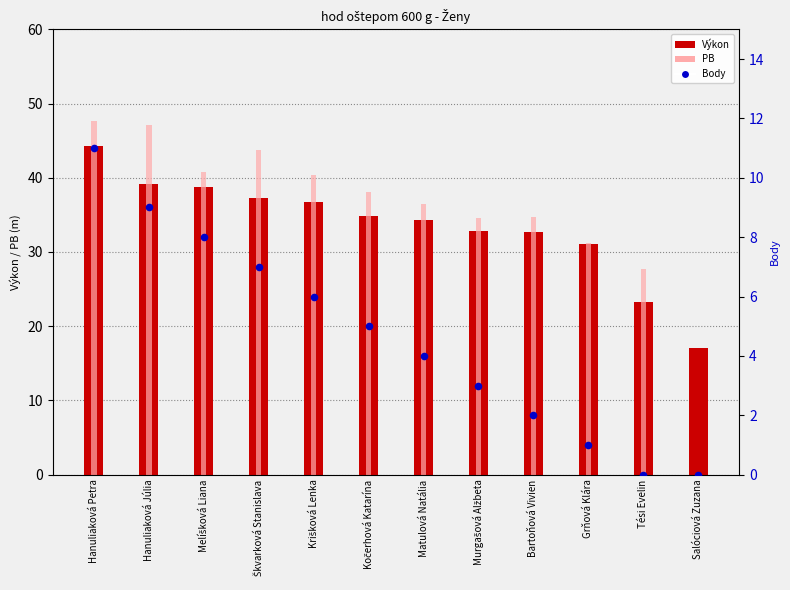

Which series reaches the minimum Y coordinate?

PB